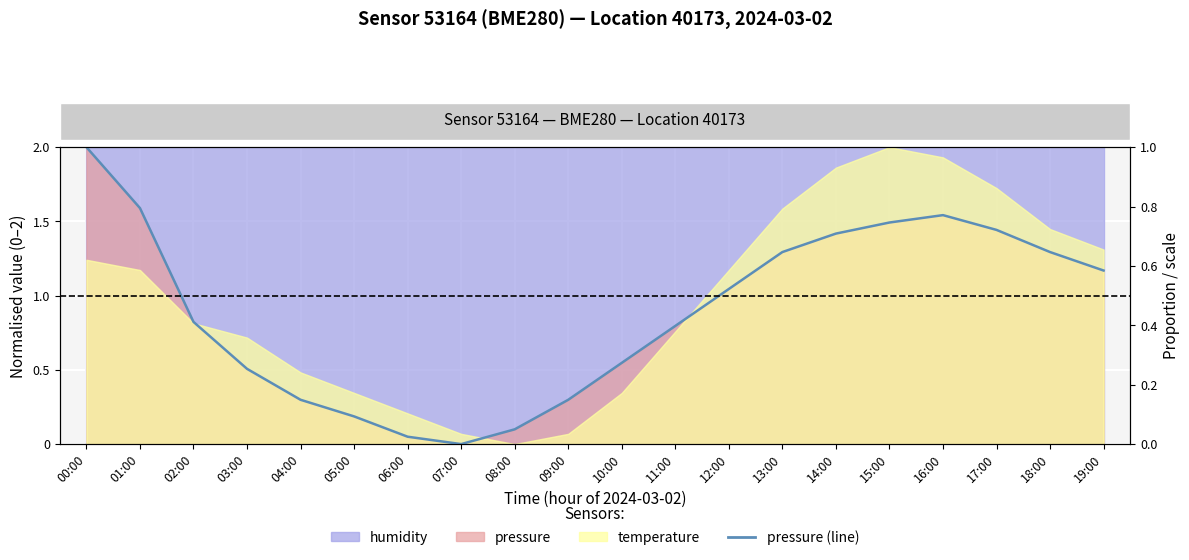

Is it true that the value at 00:00 is 2.0?

True